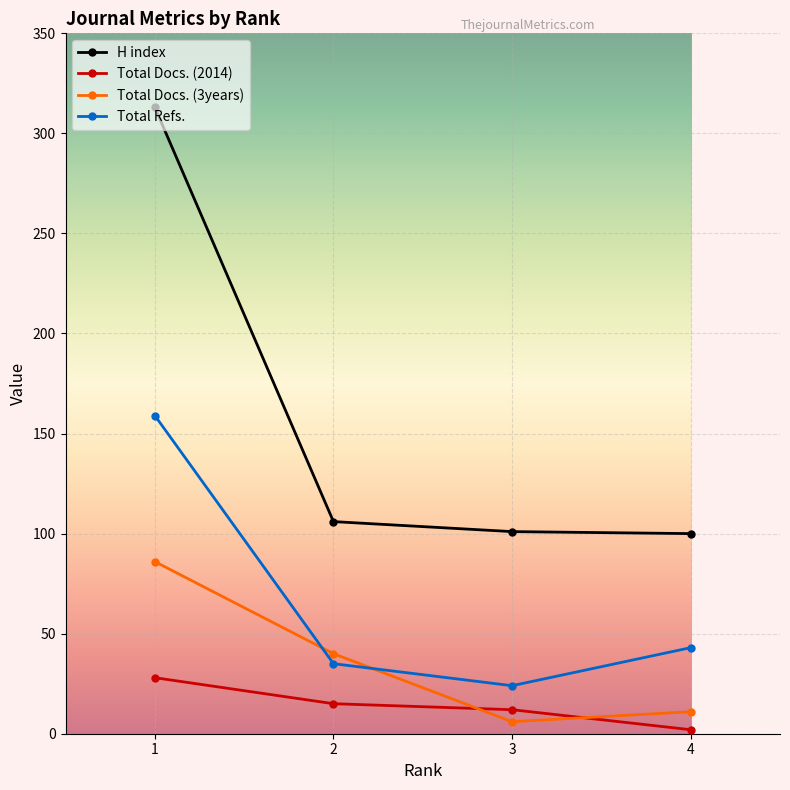

How many data points in Total Docs. (3years) are above 40?

1